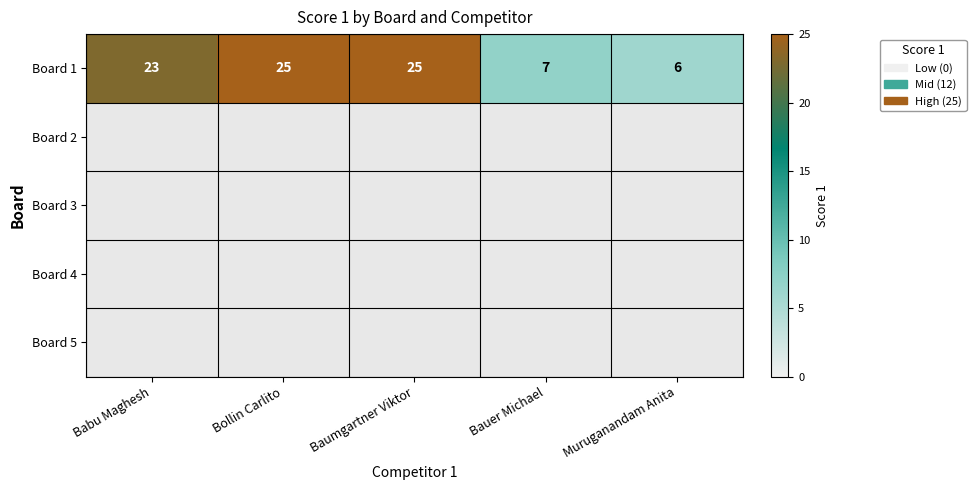

Where is the data nearest to the value 15?

Babu Maghesh